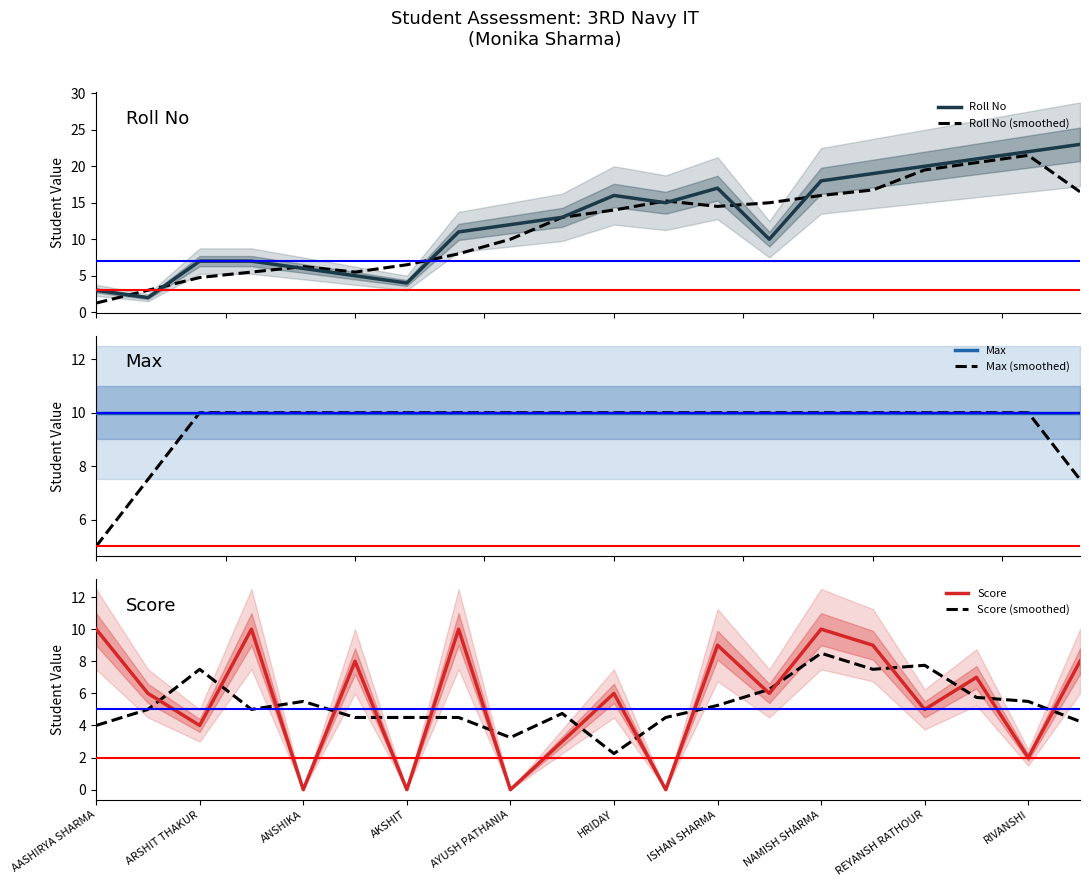

What is the lowest value of the Max (smoothed) series?

5.0